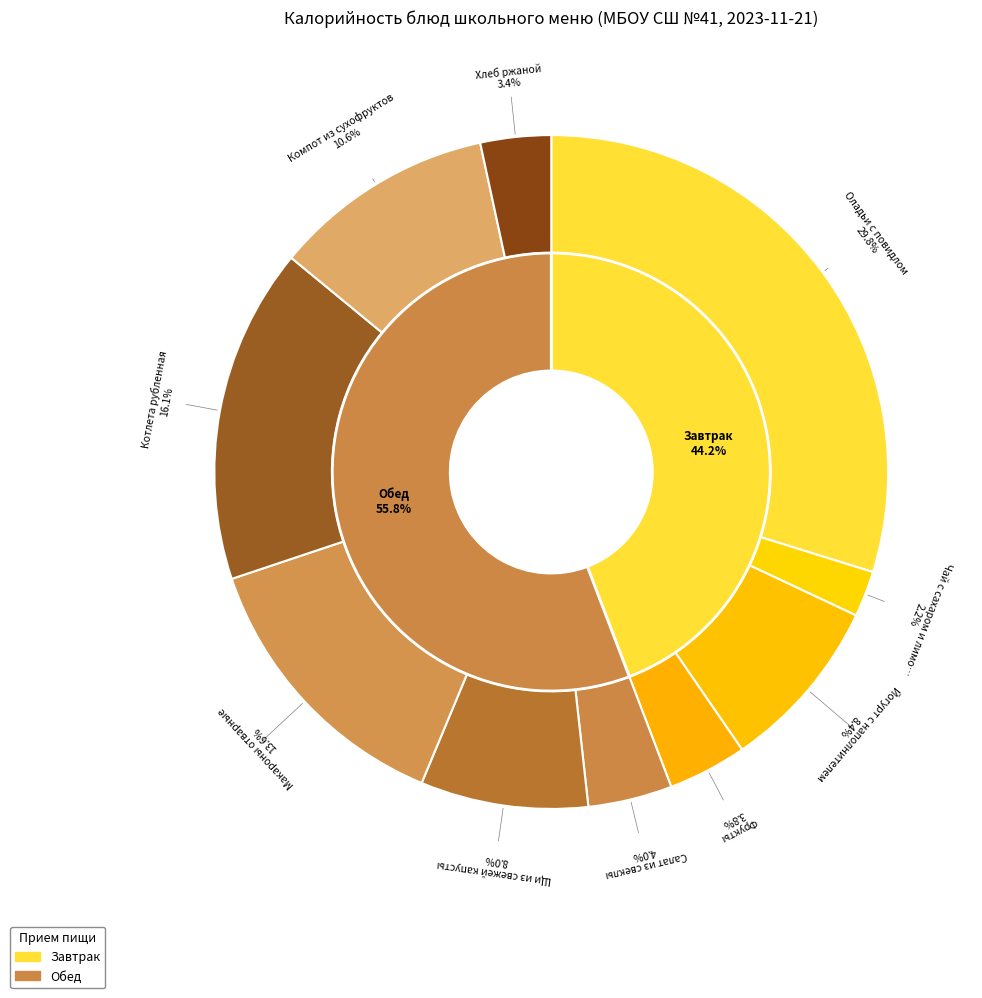

To the nearest percent, what is the combined percentage of Чай с сахаром и лимоном and Компот из сухофруктов?

13%